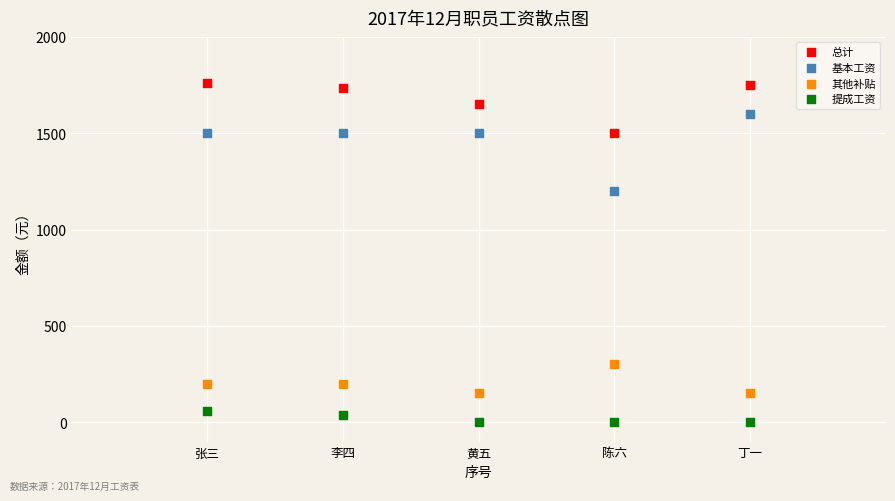

Across all series, what Y value is closest to 880?

1200